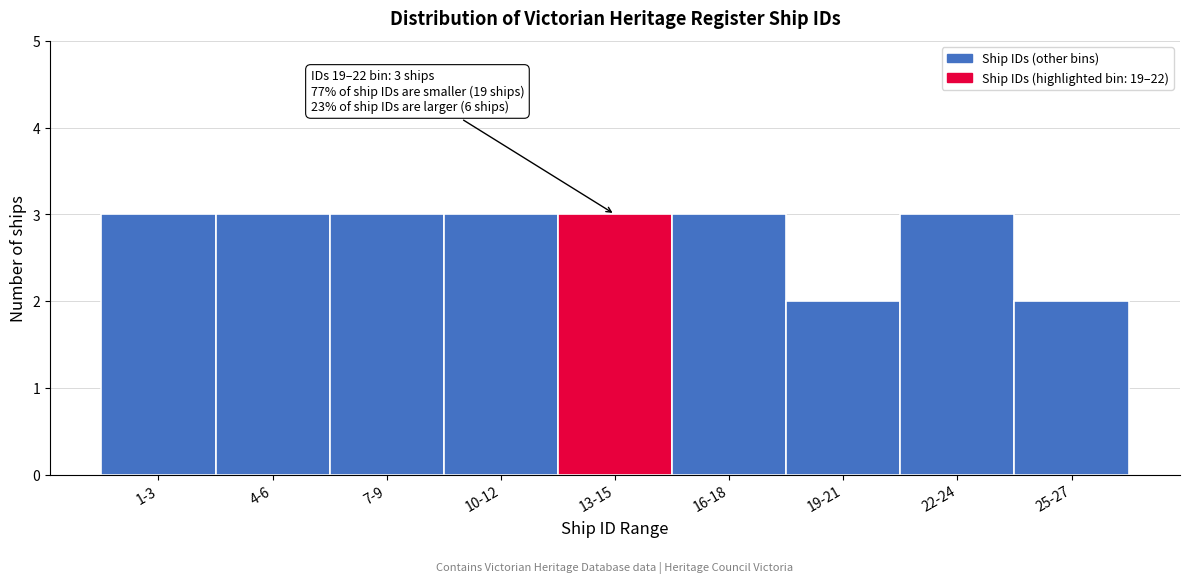

Reading left to right, what are all the values shown in this chart?

1-3=3	4-6=3	7-9=3	10-12=3	13-15=3	16-18=3	19-21=2	22-24=3	25-27=2